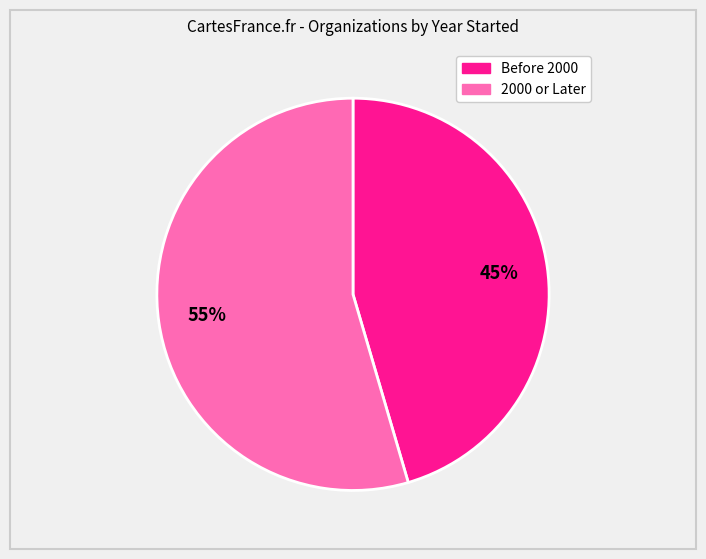

To the nearest percent, what is the average slice percentage?

50%